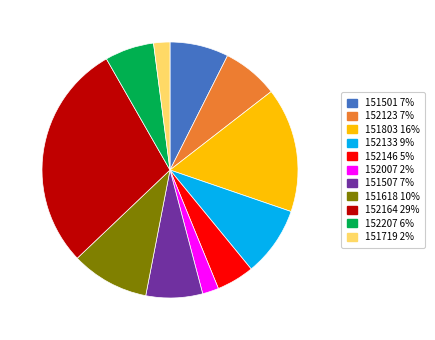

How many slices are in this pie chart?

11